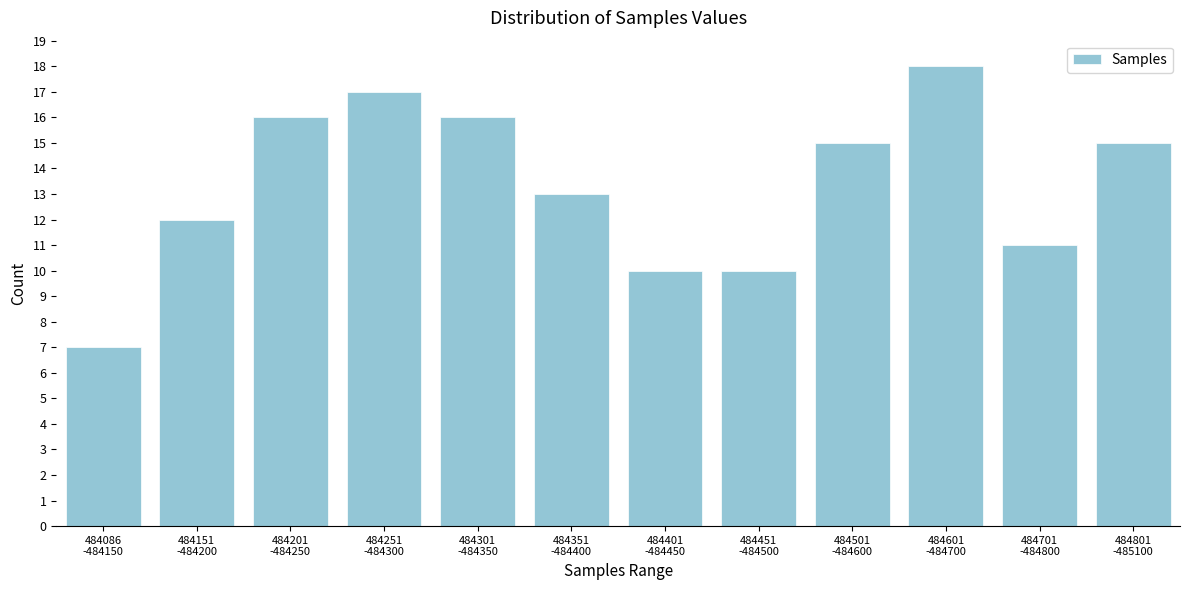

Reading left to right, what are all the values shown in this chart?

7	12	16	17	16	13	10	10	15	18	11	15